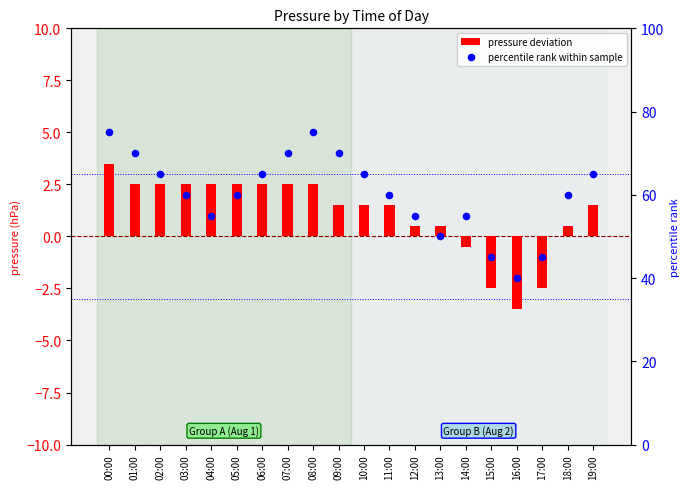

At how many categories does at least one series exceed -2?

20